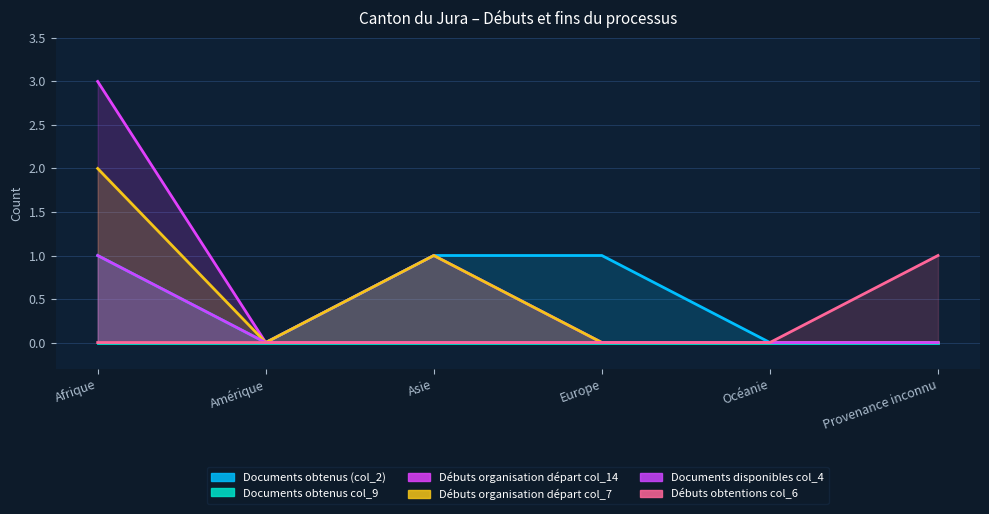

True or false: Débuts obtentions col_6 and Documents obtenus (col_2) intersect in this chart.

False